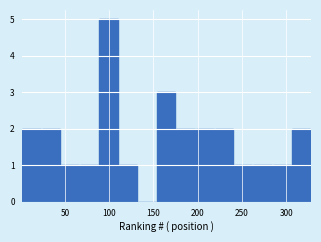

Which range on the x-axis has the tallest bar?

90 to 110